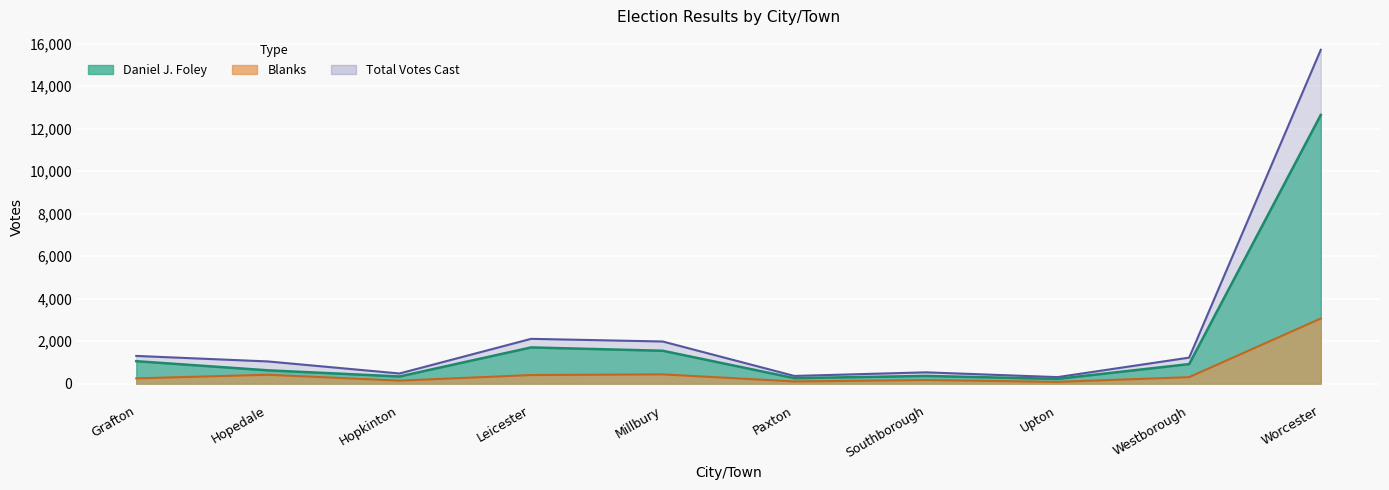

At which label does Total Votes Cast reach its minimum?

Upton